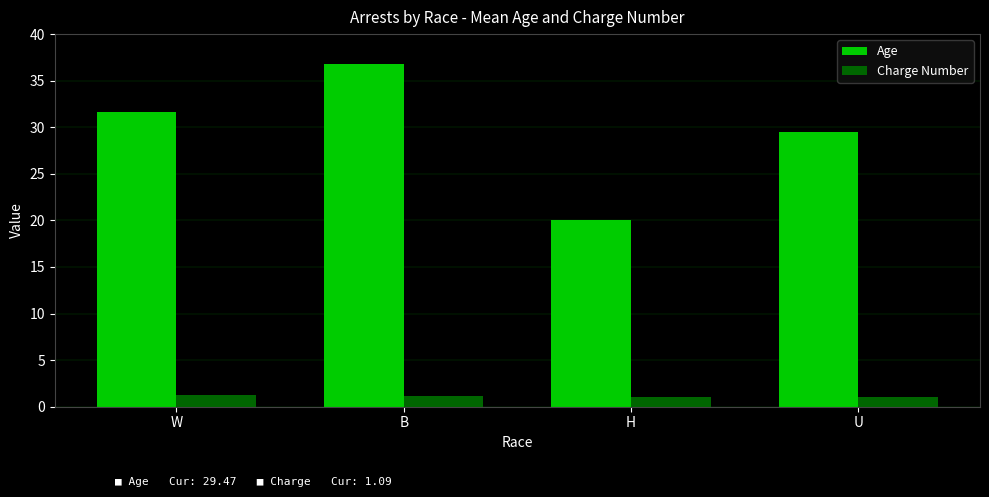

The value of Age at U is 29.5. True or false?

True